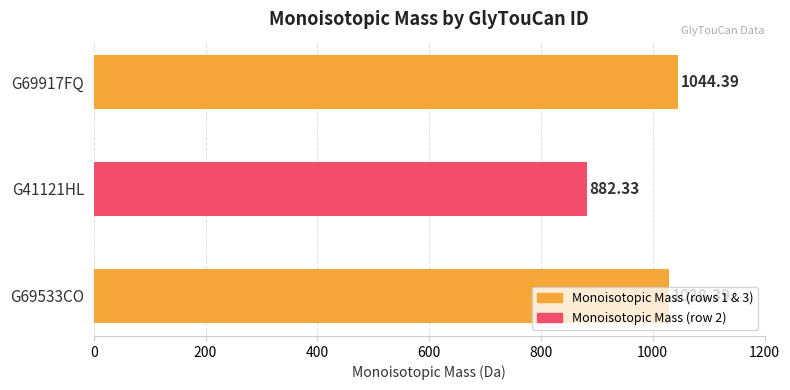

Rank the categories by value from lowest to highest.

G41121HL, G69533CO, G69917FQ